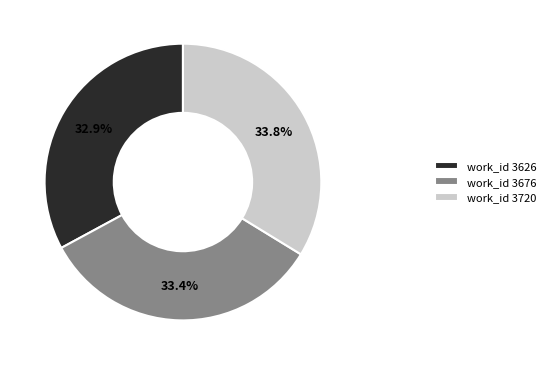

What is the ratio of the value at work_id 3676 to the value at work_id 3720?

1.0